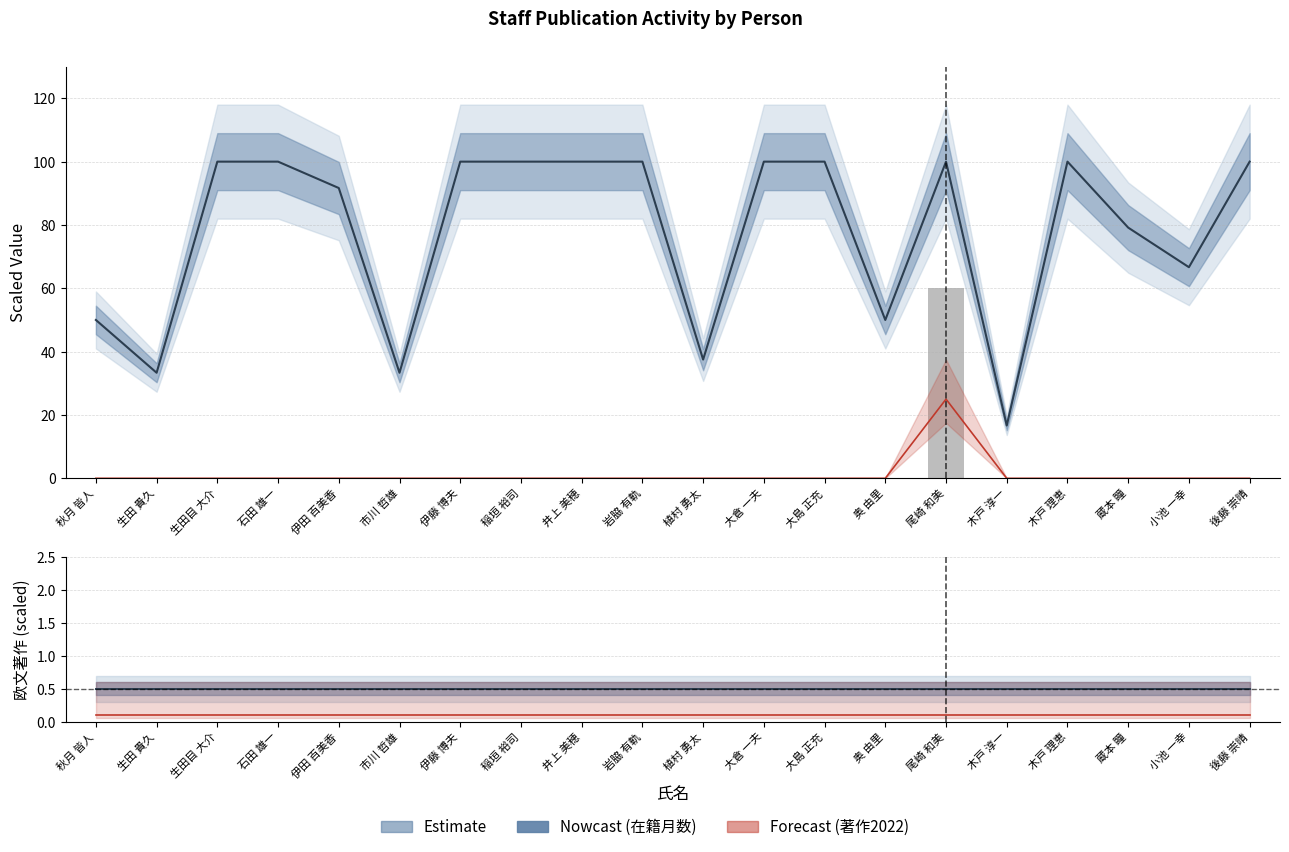

What position from the right is 秋月 皆人?

20